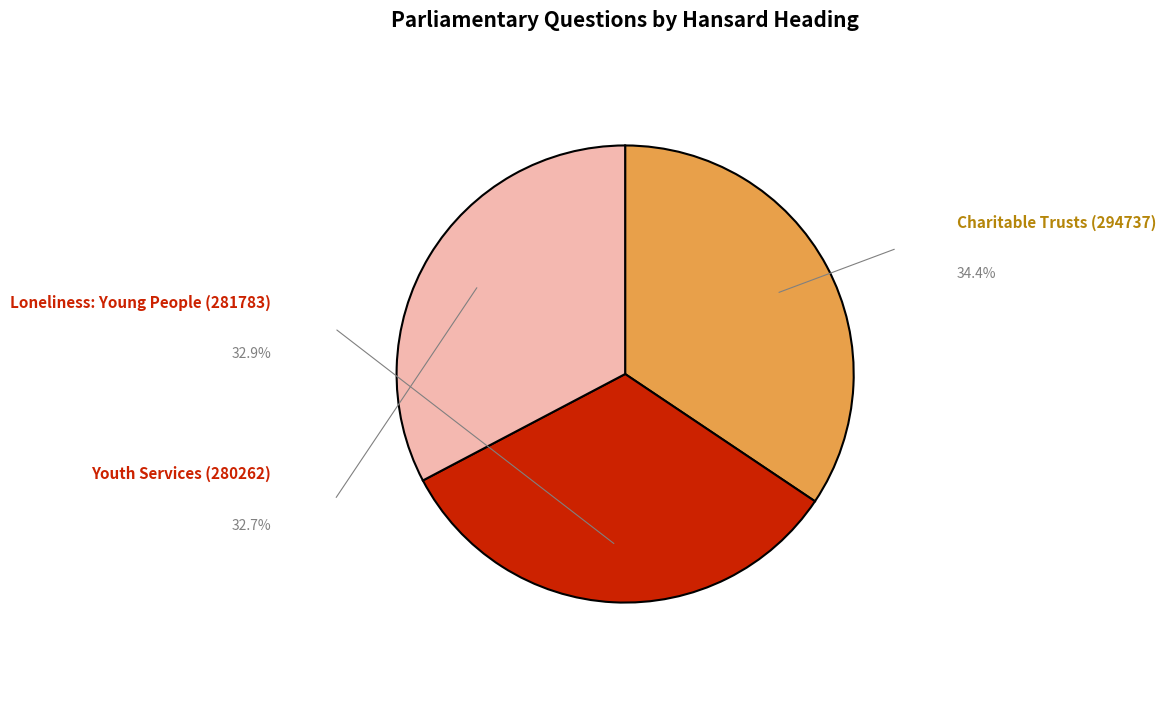

Does any single category account for the majority?

No